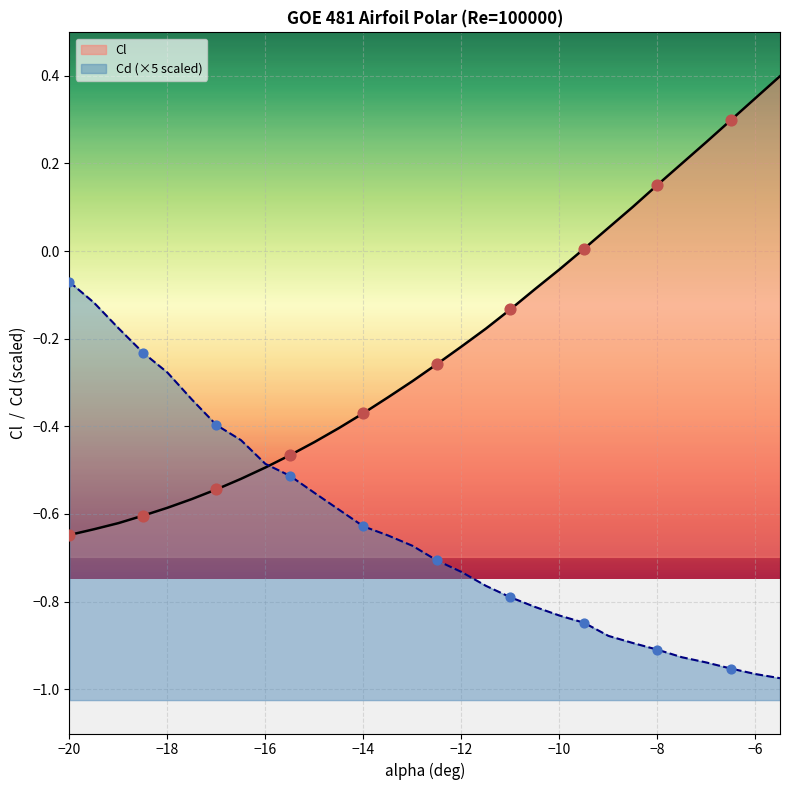

At how many categories does at least one series exceed 0?

9